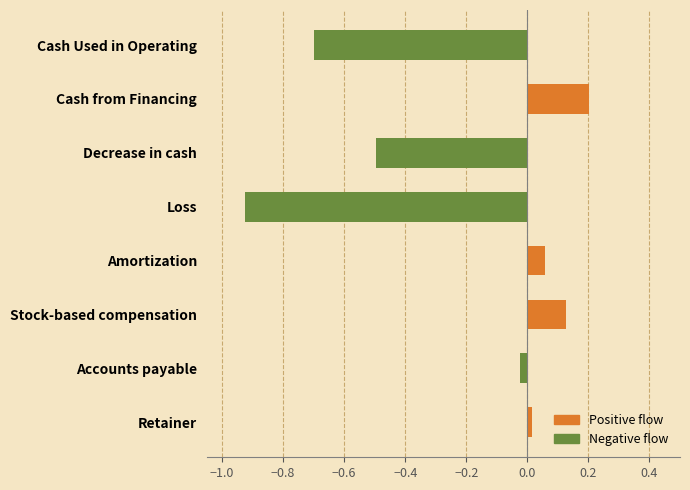

Rank the categories by value from highest to lowest.

Cash from Financing, Stock-based compensation, Amortization, Retainer, Accounts payable, Decrease in cash, Cash Used in Operating, Loss